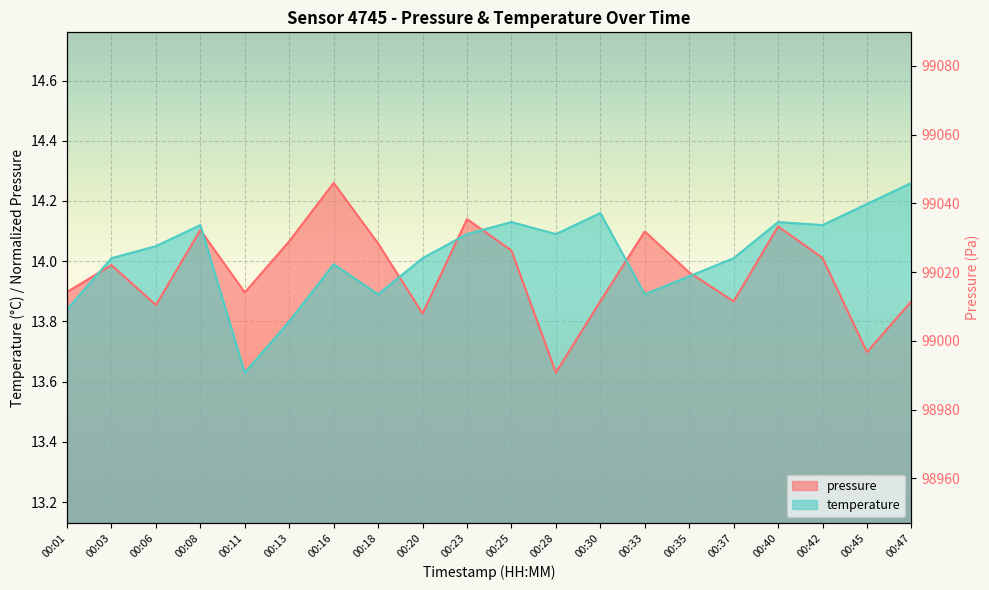

After their last crossing, which series has the higher values: pressure or temperature?

temperature